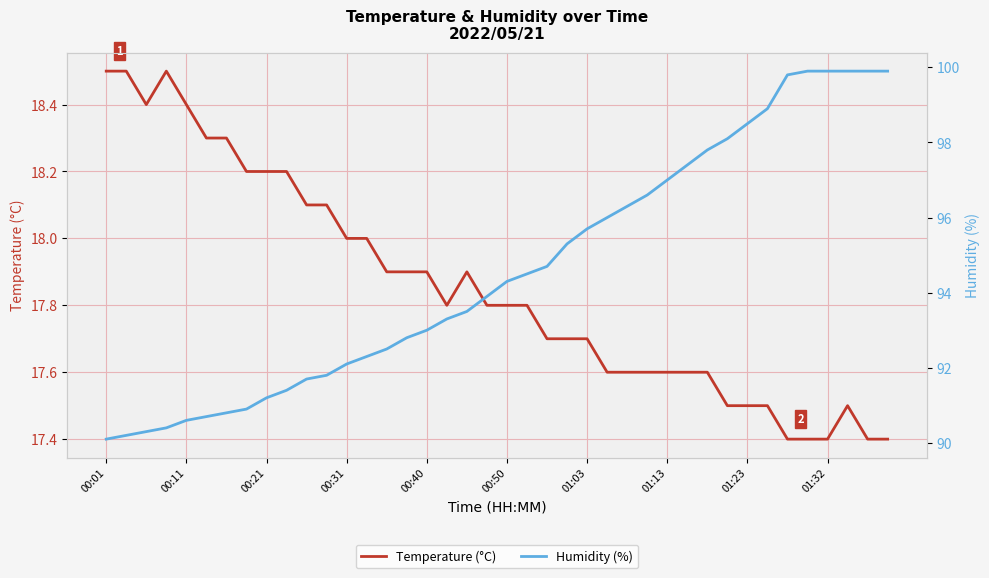

What is the difference between the second highest and minimum values in the Temperature (°C) series?

1.1